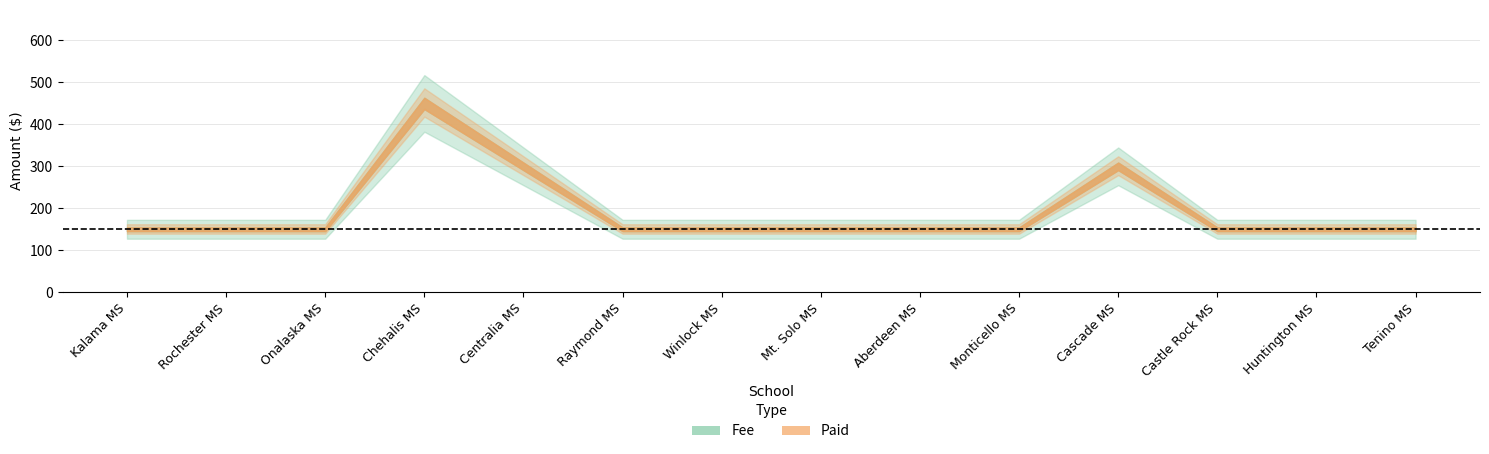

What is the smallest value displayed?

150